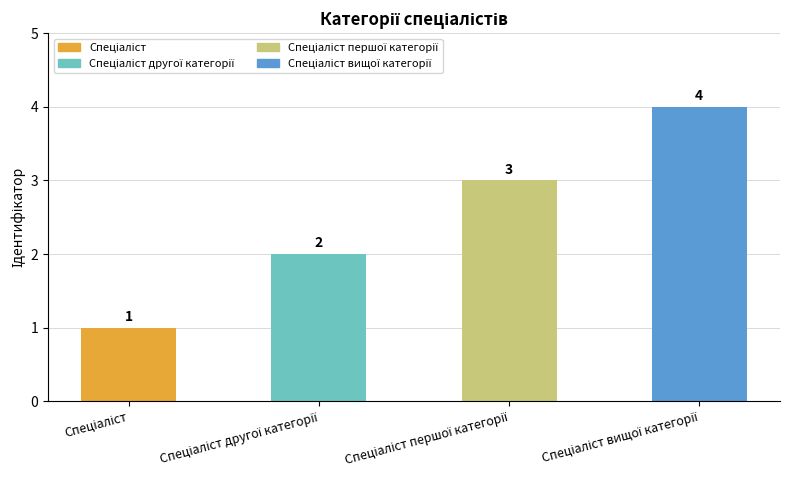

What is the value of the 3rd bar from the left?

3